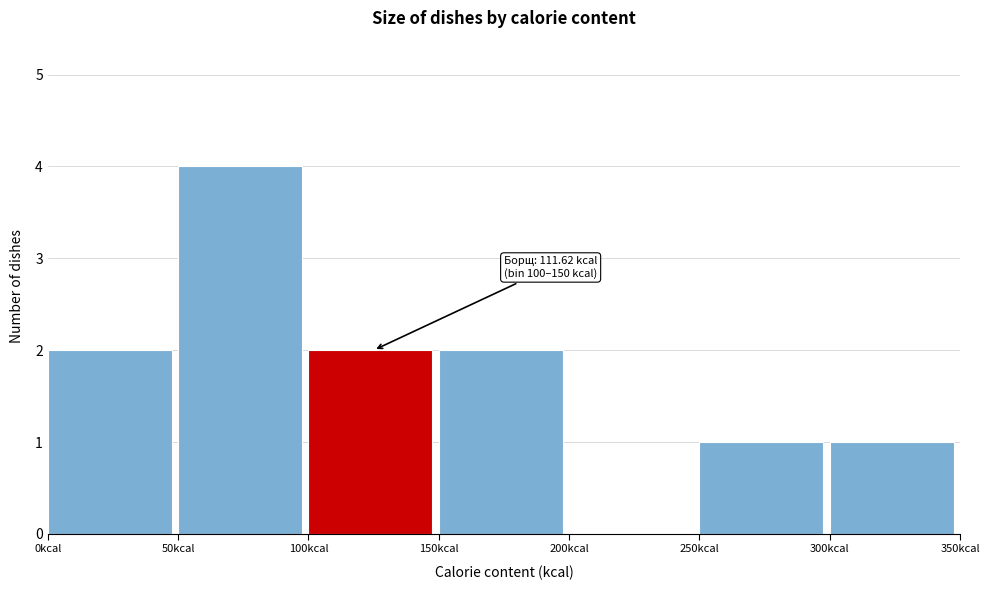

Over which range of the x-axis is the bar tallest?

50 to 100